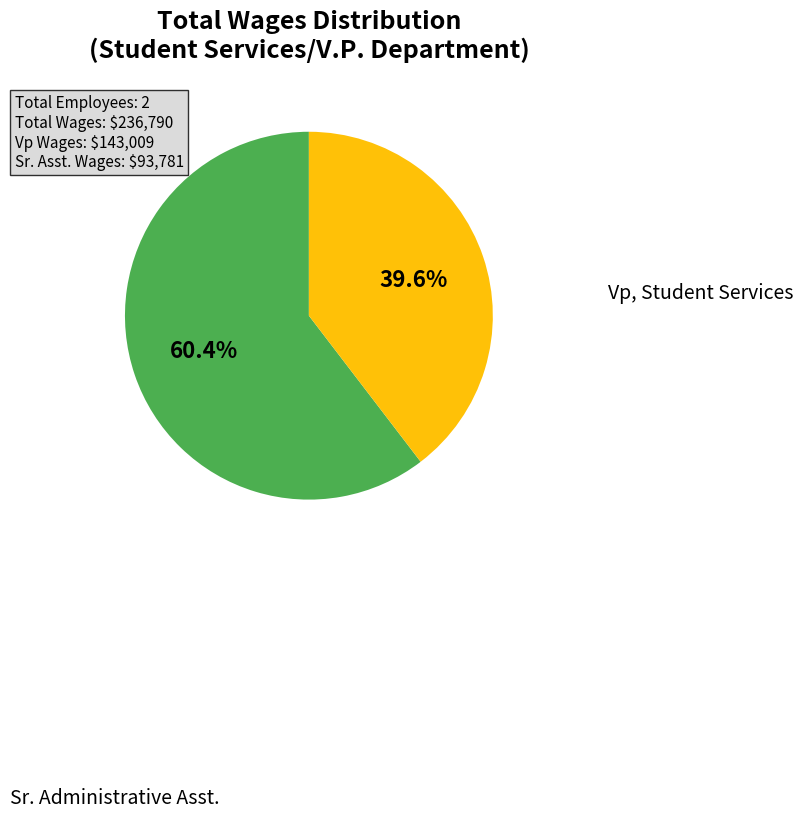

Count the number of slices in the pie.

2